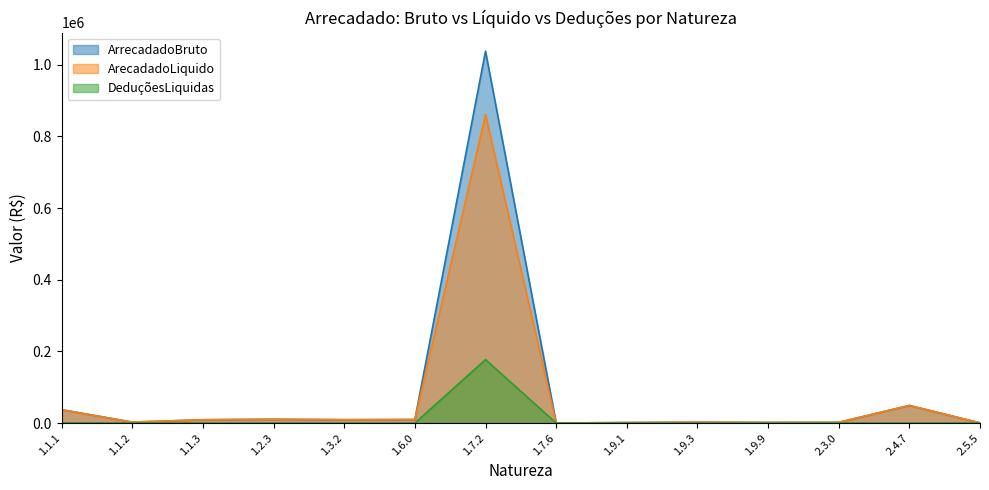

How many interior local valleys does the ArrecadadoBruto series have?

4